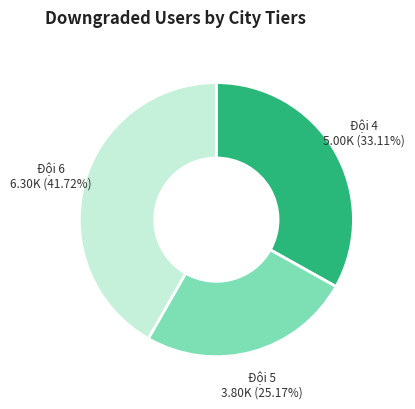

Is there any slice that represents more than half of the pie?

No